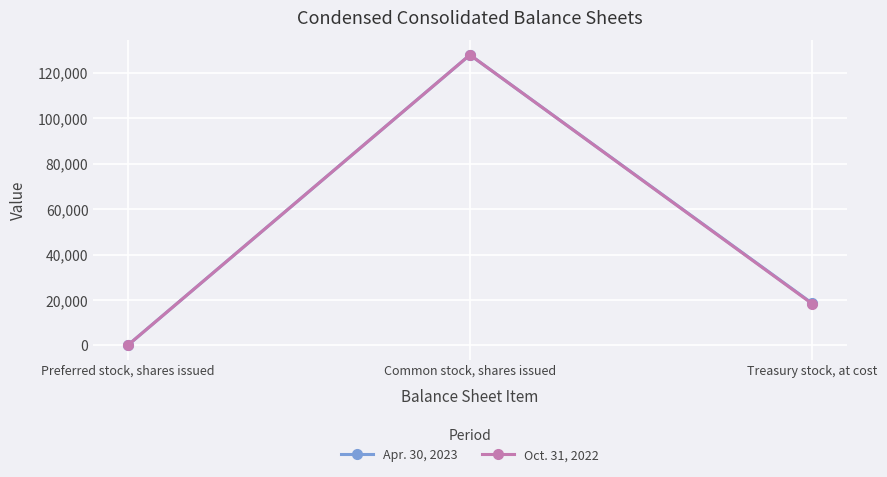

Between Preferred stock, shares issued and Treasury stock, at cost, which series saw the biggest shift?

Apr. 30, 2023